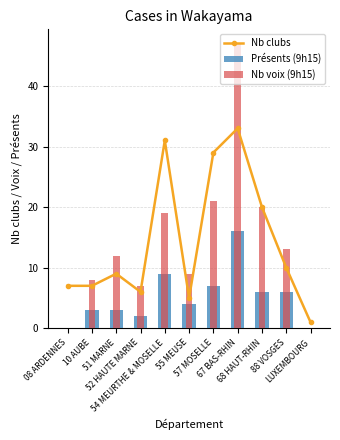

Which series has the widest spread of values?

Nb voix (9h15)